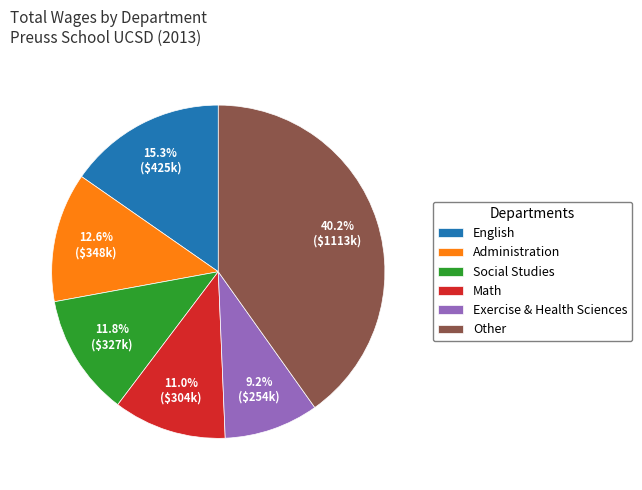

What is the smallest slice in the pie chart?

Exercise & Health Sciences